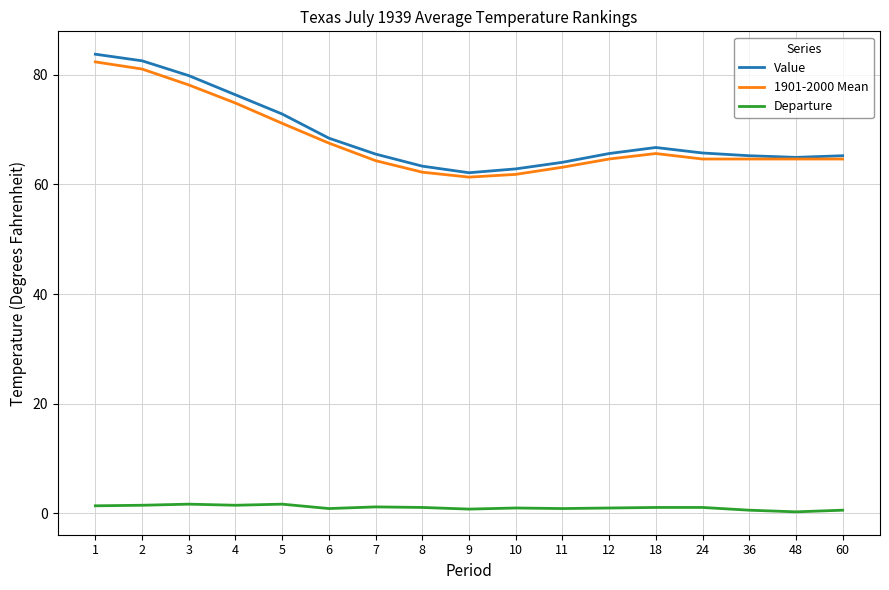

Does the chart display data point markers on the line(s)?

No